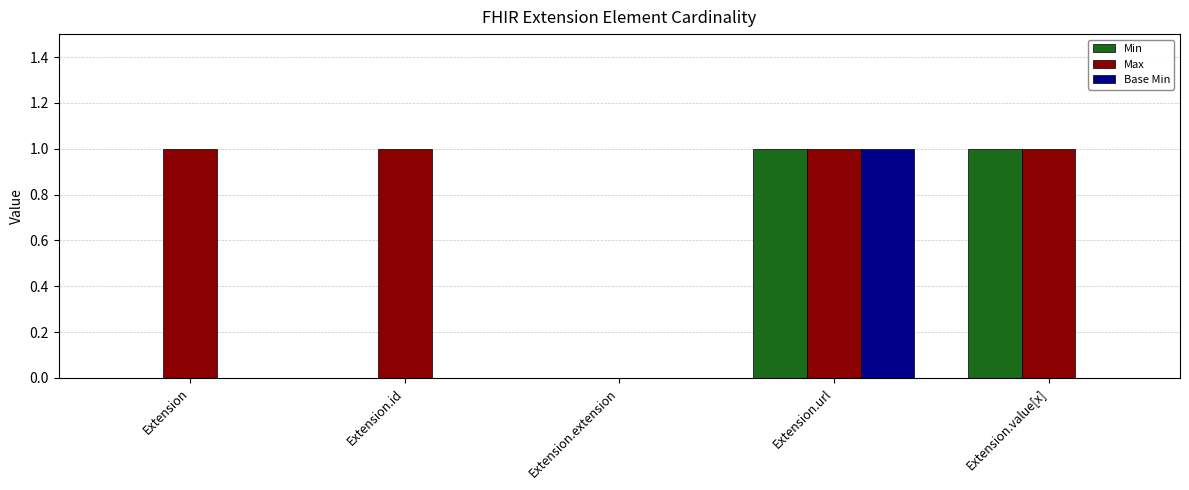

Which series has the largest total across all categories?

Max